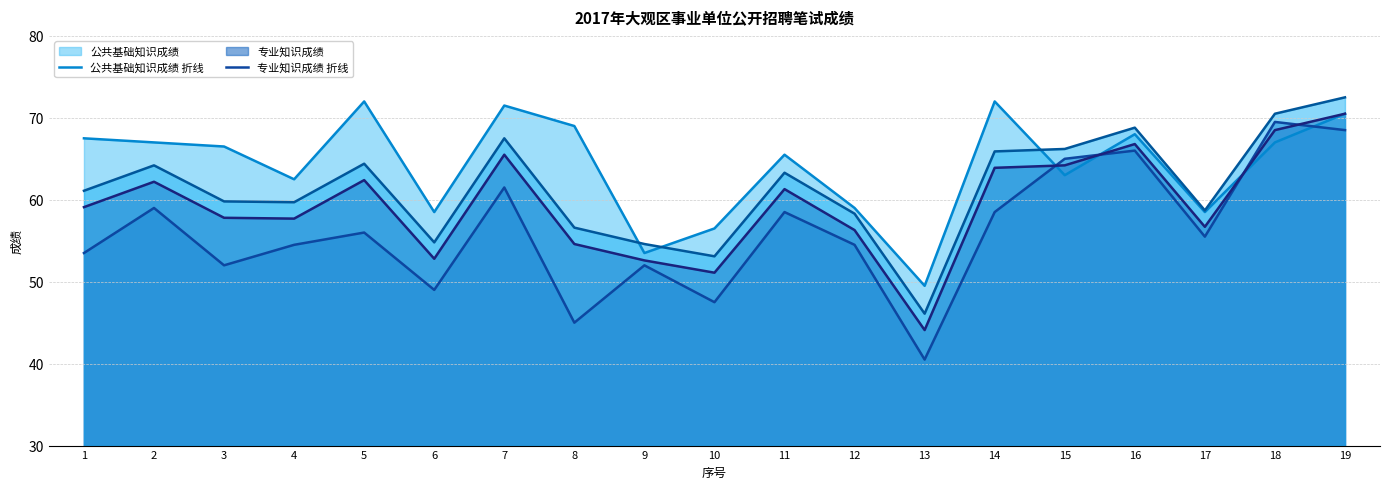

Which category has the highest value in the 公共基础知识成绩 折线 series?

5